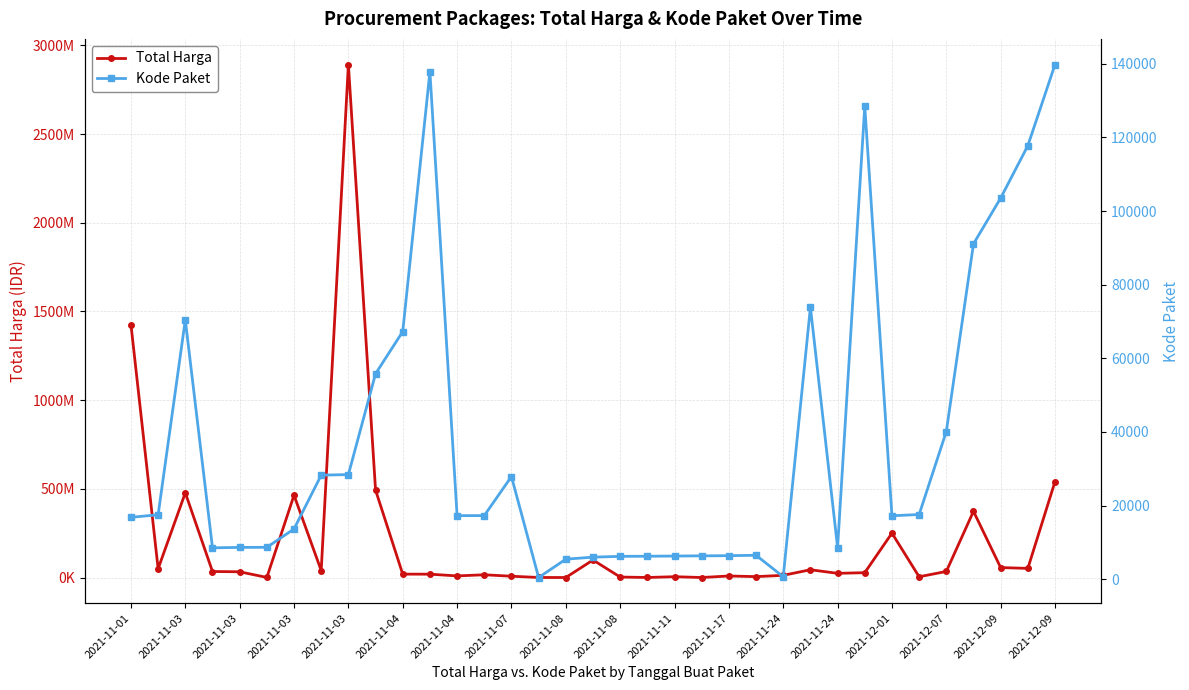

How many values in the Total Harga series exceed 27412000?

17